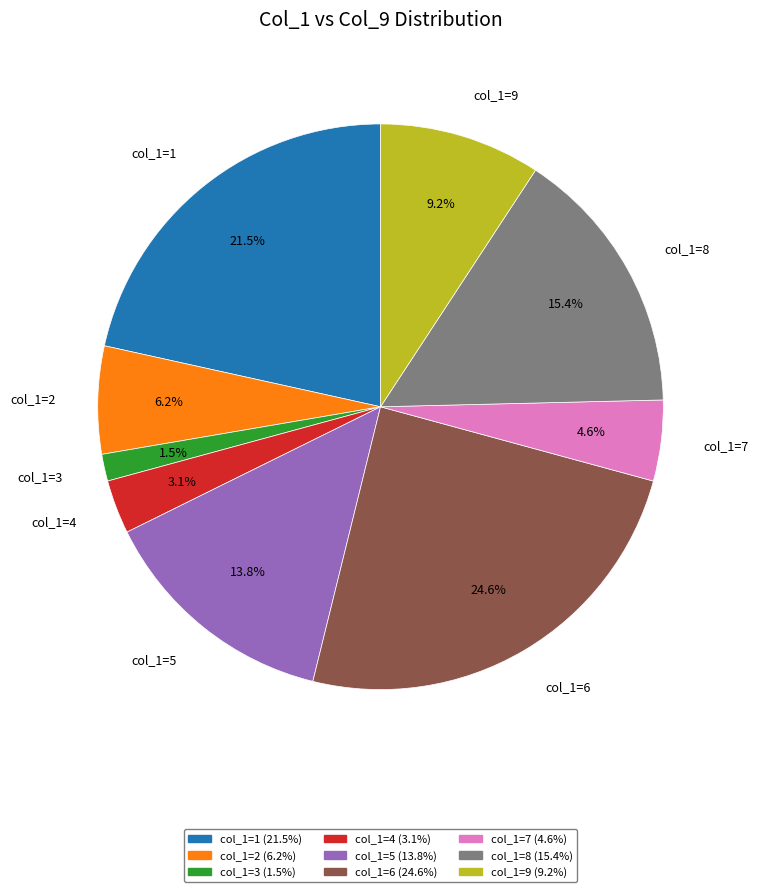

Is there a majority slice in this chart?

No